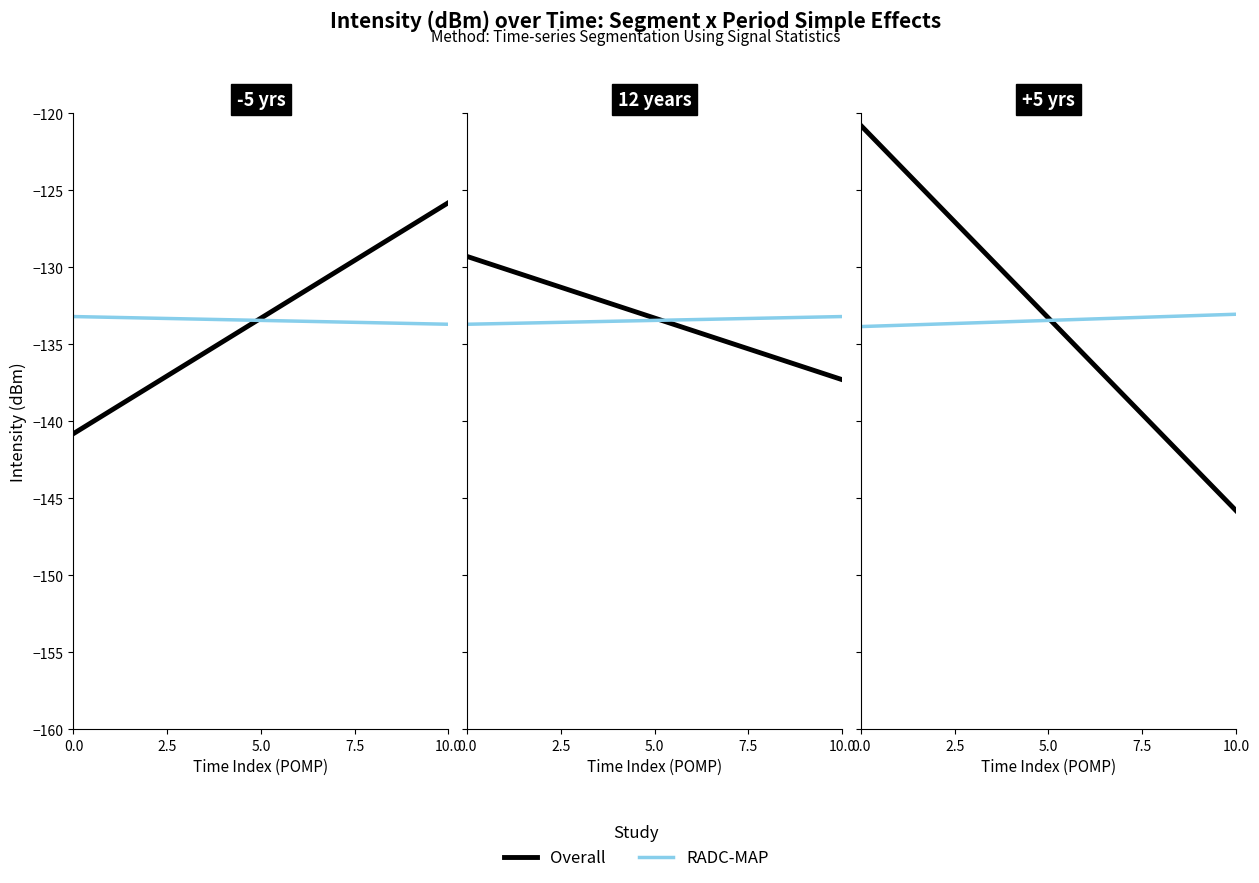

What is the value of the RADC-MAP point at the 1st from the left?

-133.8